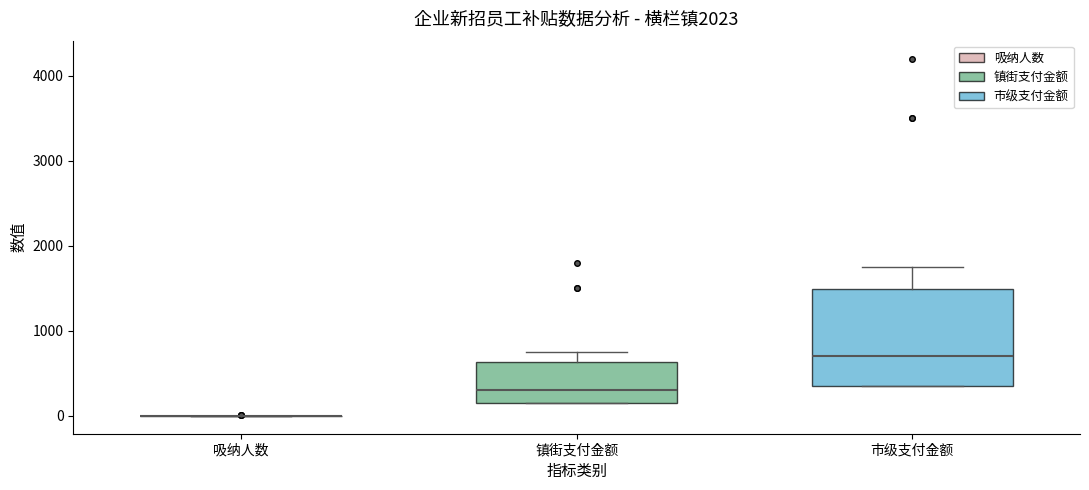

Reading left to right, read every box against the y-axis: the position of its median line, the range the box covers, and the ends of its whiskers. The values are not printed on the chart, so give them approximately, as read against the axis.

吸纳人数: box collapsed to a line at 0, whiskers 0 to 0
镇街支付金额: median 300, box 200 to 600, whiskers 200 to 800
市级支付金额: median 700, box 400 to 1500, whiskers 400 to 1800